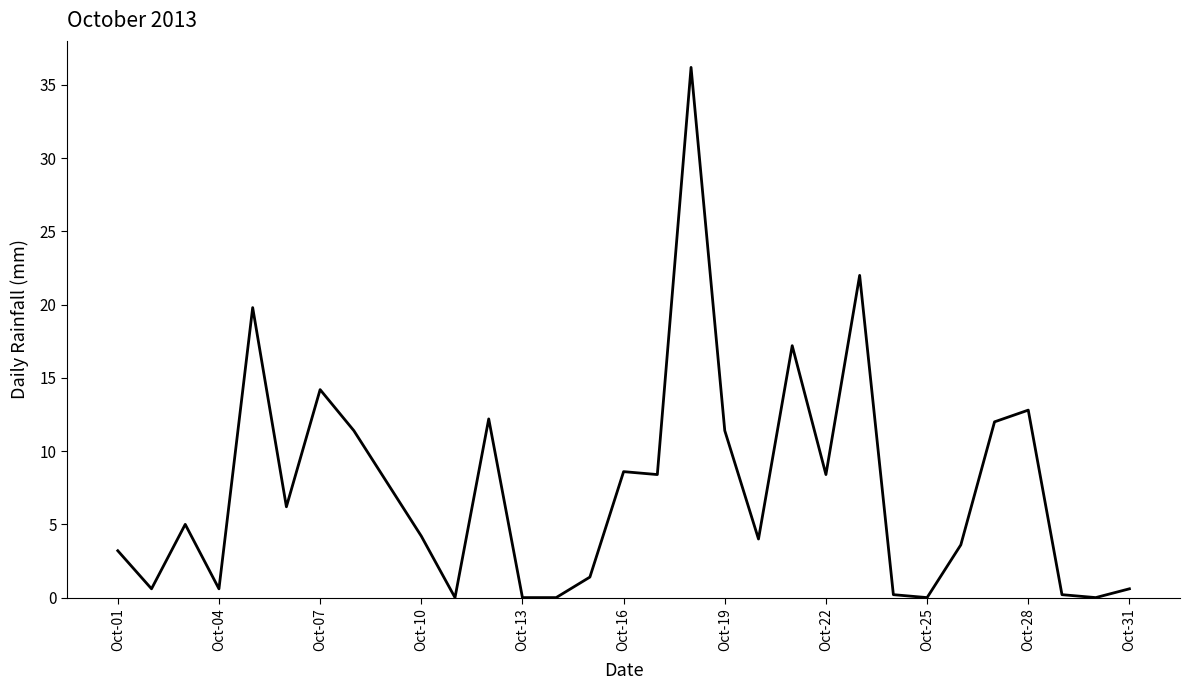

What is the greatest value displayed?

36.2